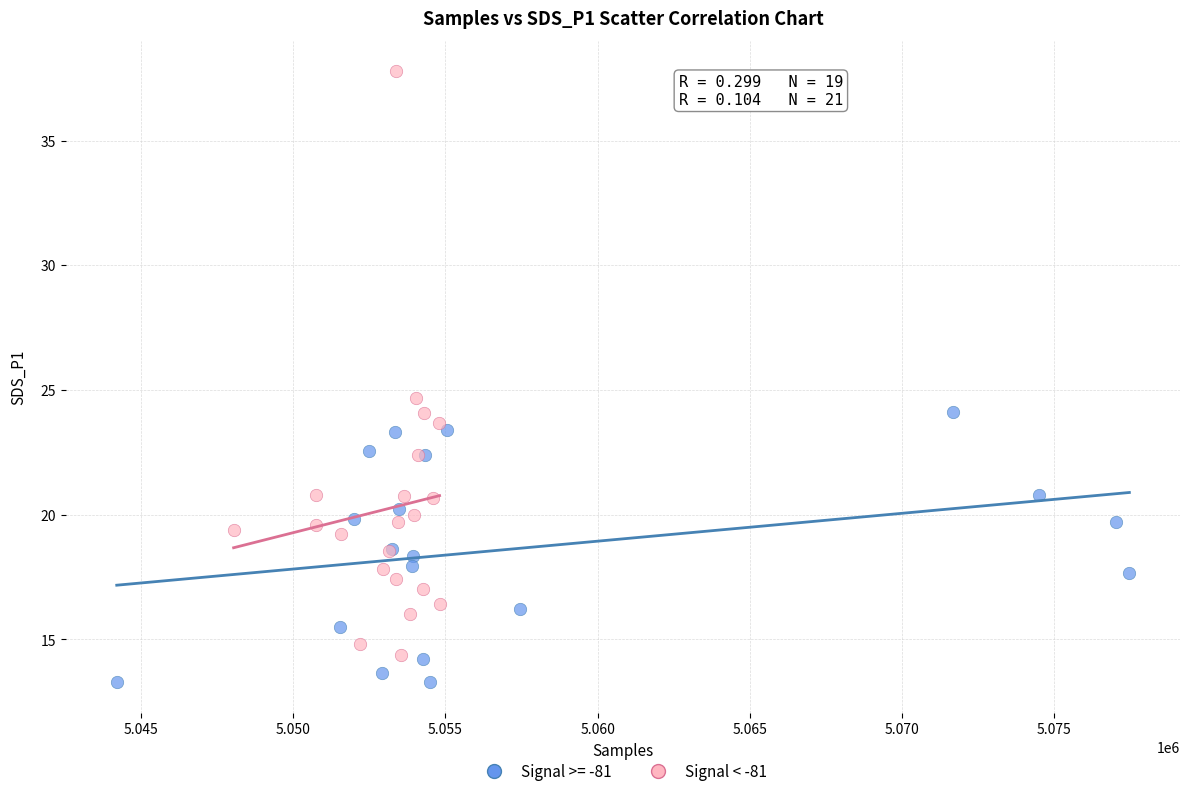

Which series contains the lowest Y value?

Signal >= -81